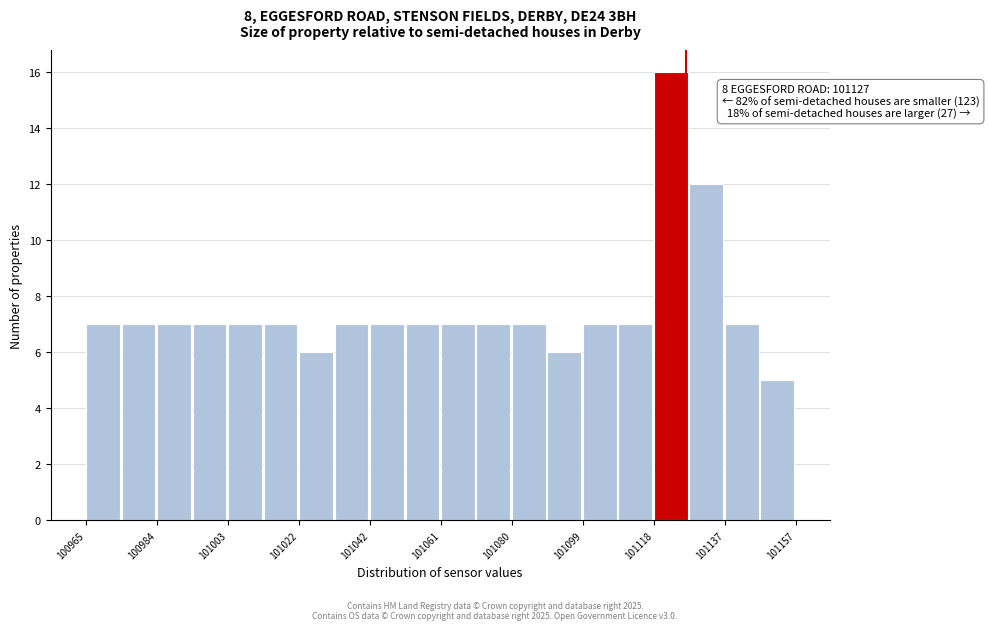

Which range on the x-axis has the tallest bar?

101118 to 101128